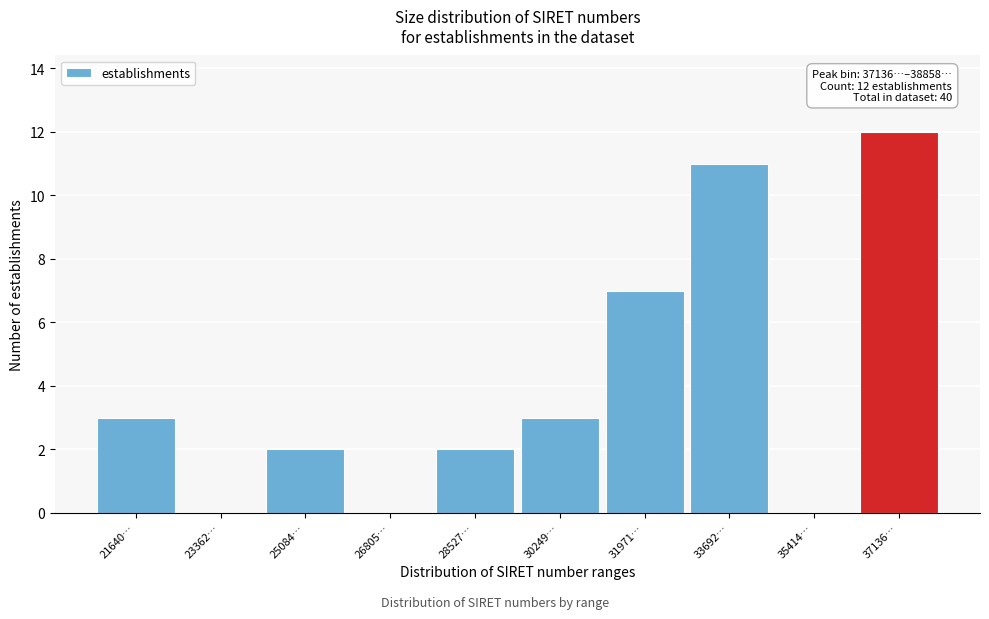

Reading left to right, extract all data points from this chart.

21640…=3	23362…=0	25084…=2	26805…=0	28527…=2	30249…=3	31971…=7	33692…=11	35414…=0	37136…=12